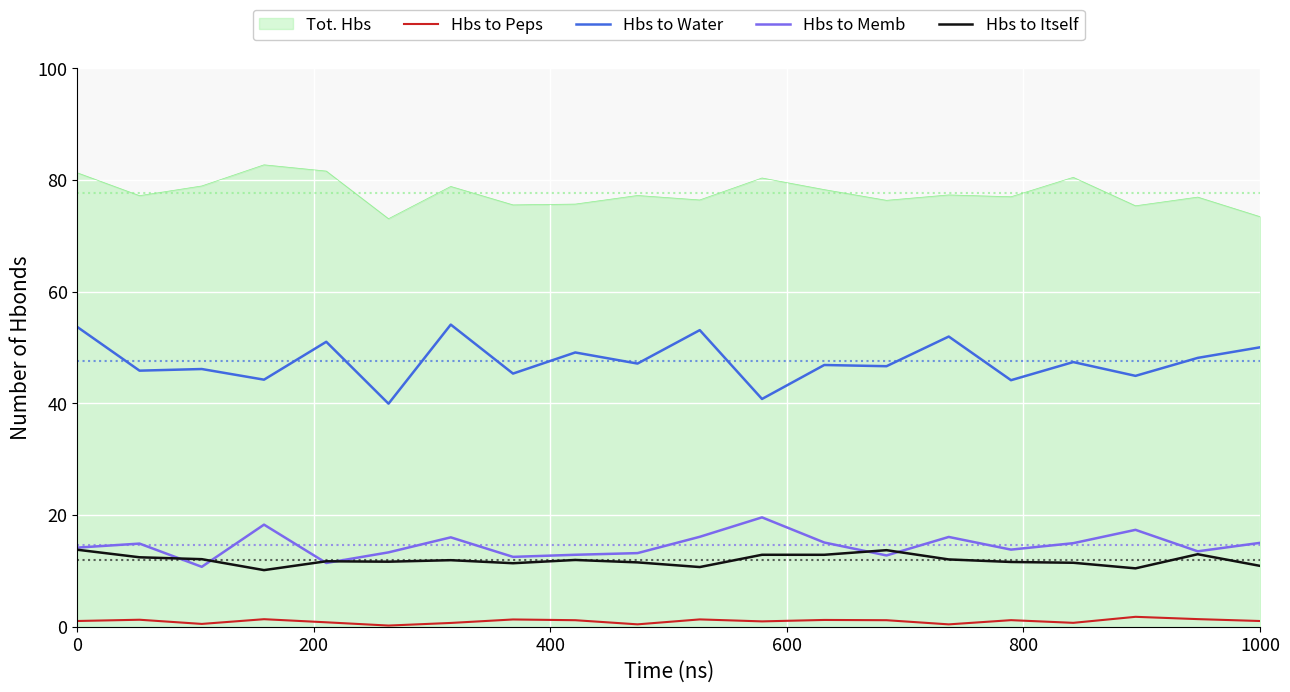

Rank the series by their maximum value, from highest to lowest.

Tot. Hbs, Hbs to Water, Hbs to Memb, Hbs to Itself, Hbs to Peps